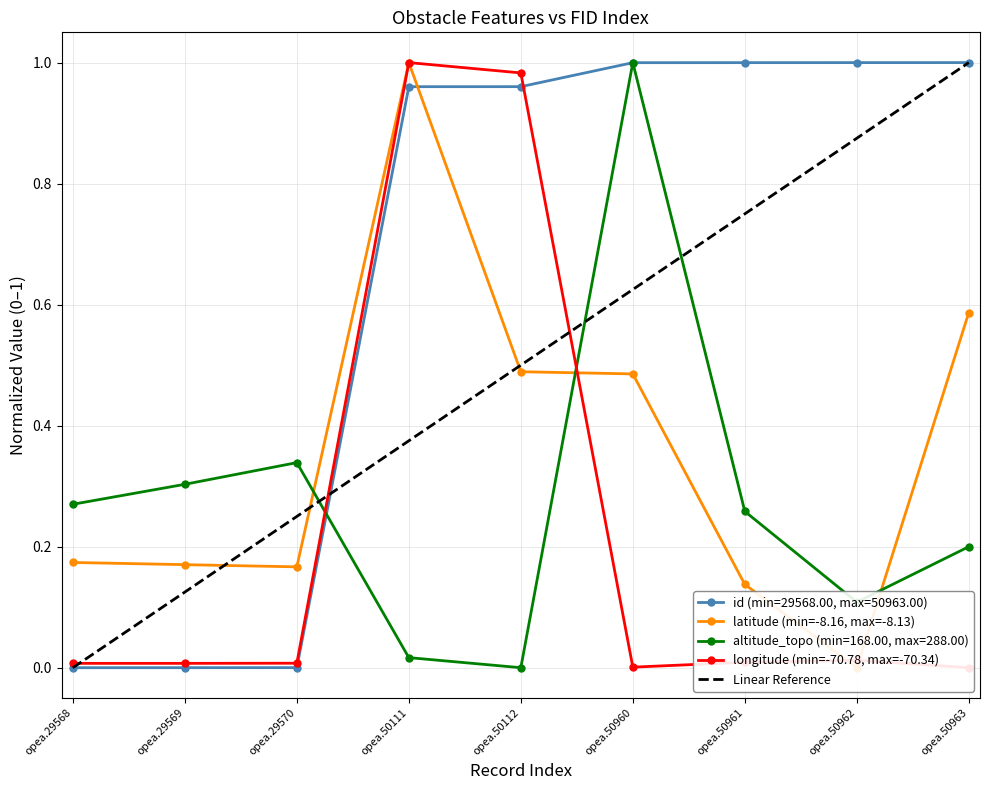

What is the value of the altitude_topo (min=168.00, max=288.00) point at the 9th from the left?

0.2